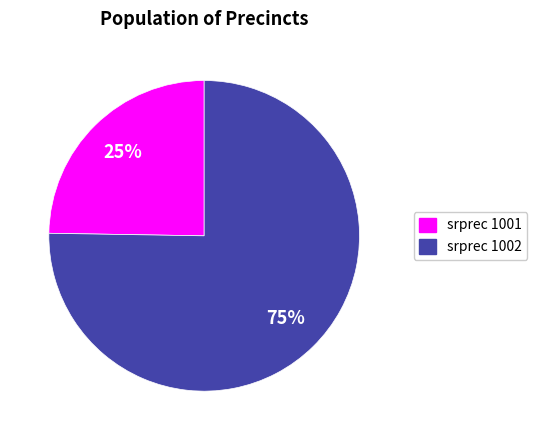

Is it true that srprec 1001 is 25% of the pie?

True